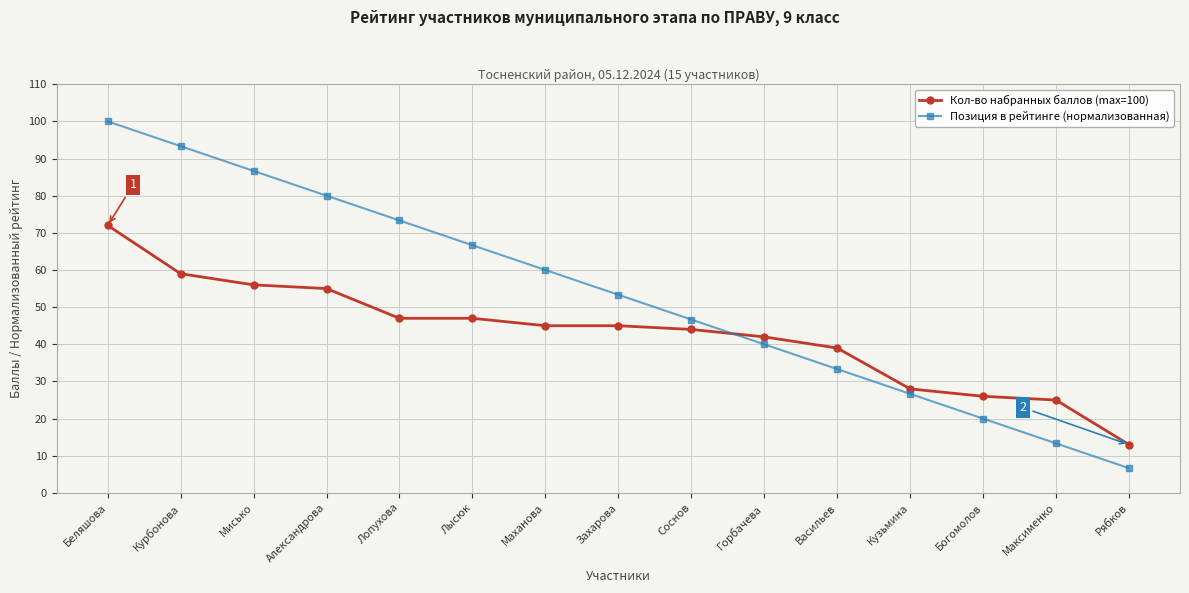

Rank the series at Богомолов from lowest to highest value.

Позиция в рейтинге (нормализованная), Кол-во набранных баллов (max=100)